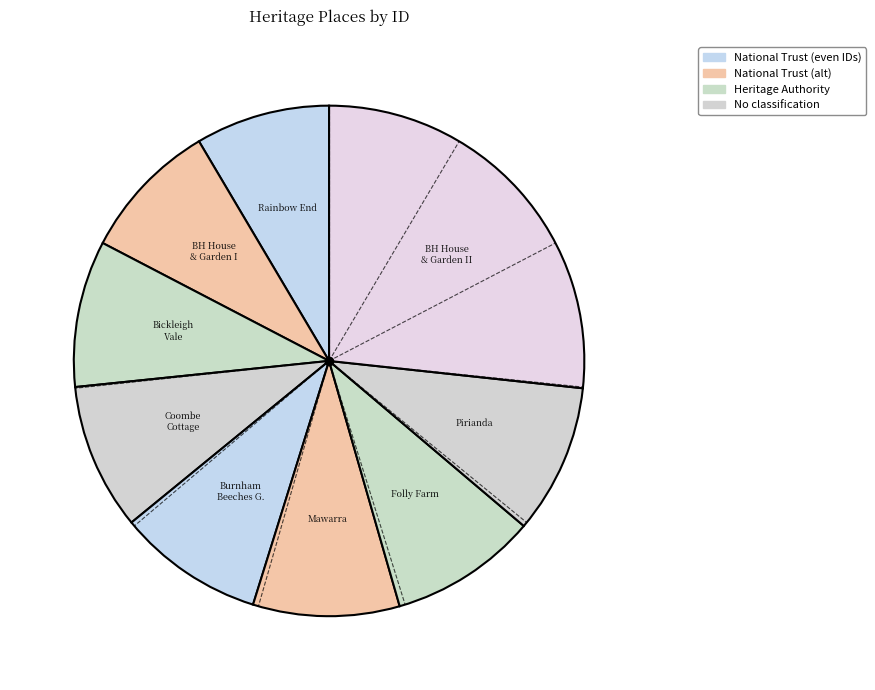

Count the number of slices in the pie.

9